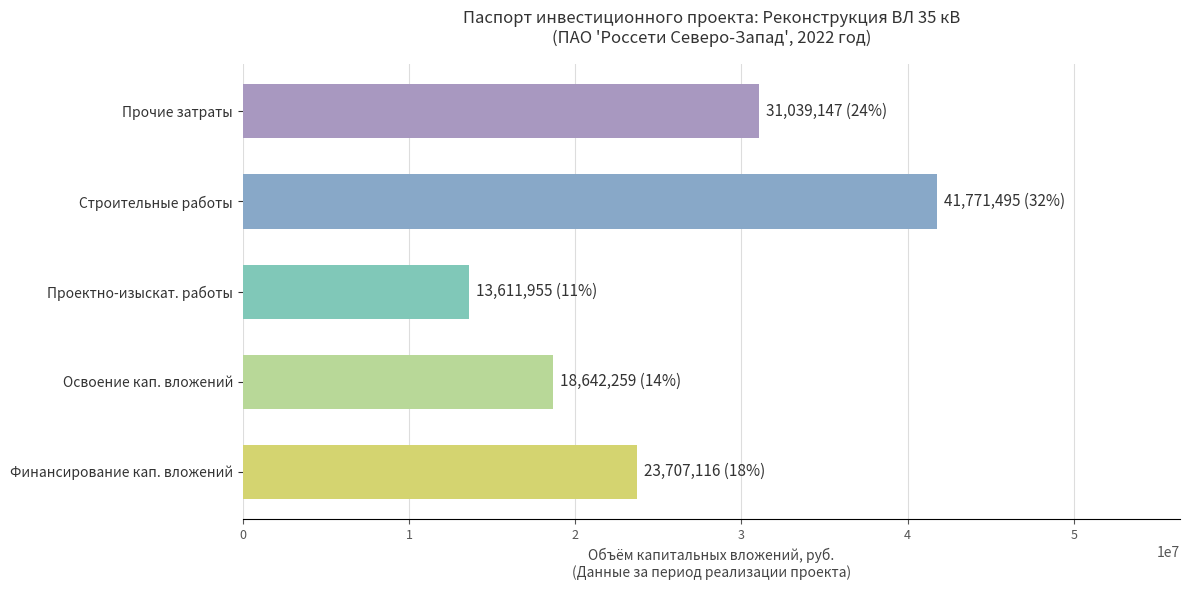

The chart shows a value of 5677667 at Освоение кап. вложений. True or false?

False